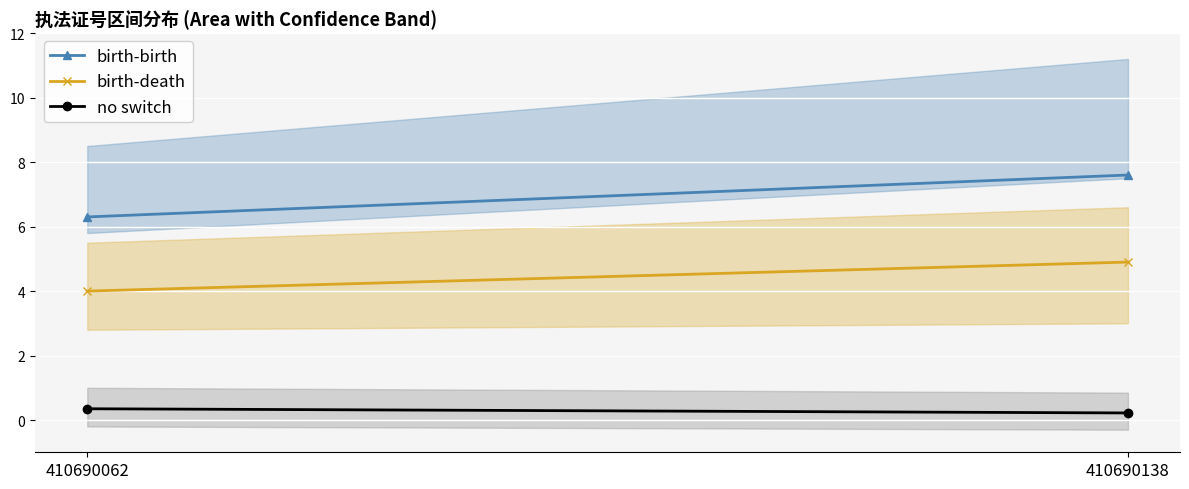

Rank the series by their average value, from lowest to highest.

no switch, birth-death, birth-birth